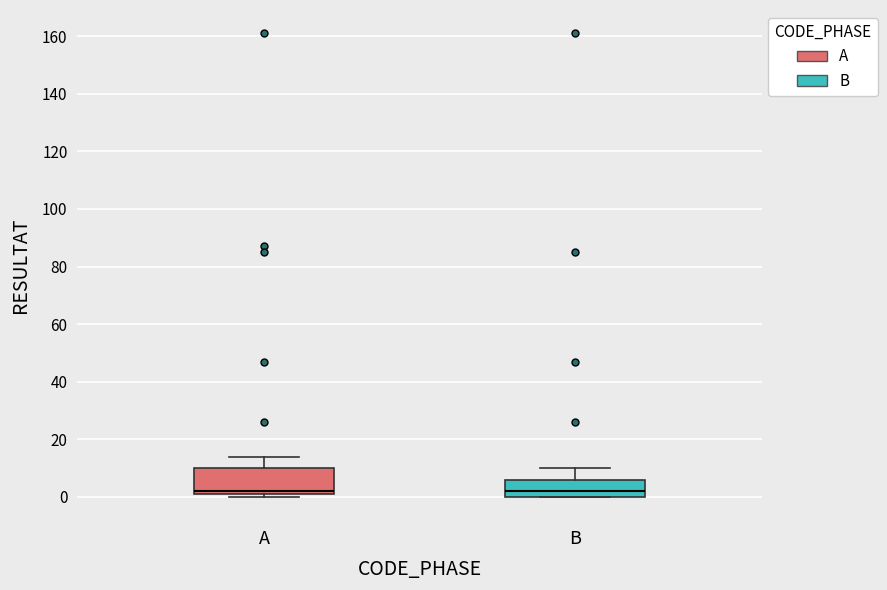

Reading left to right, read every box against the y-axis: the position of its median line, the range the box covers, and the ends of its whiskers. The values are not printed on the chart, so give them approximately, as read against the axis.

A: median 2 (just above the box's lower edge), box 2 to 10, whiskers 0 to 14
B: median 2, box 0 to 6, whiskers 0 to 10